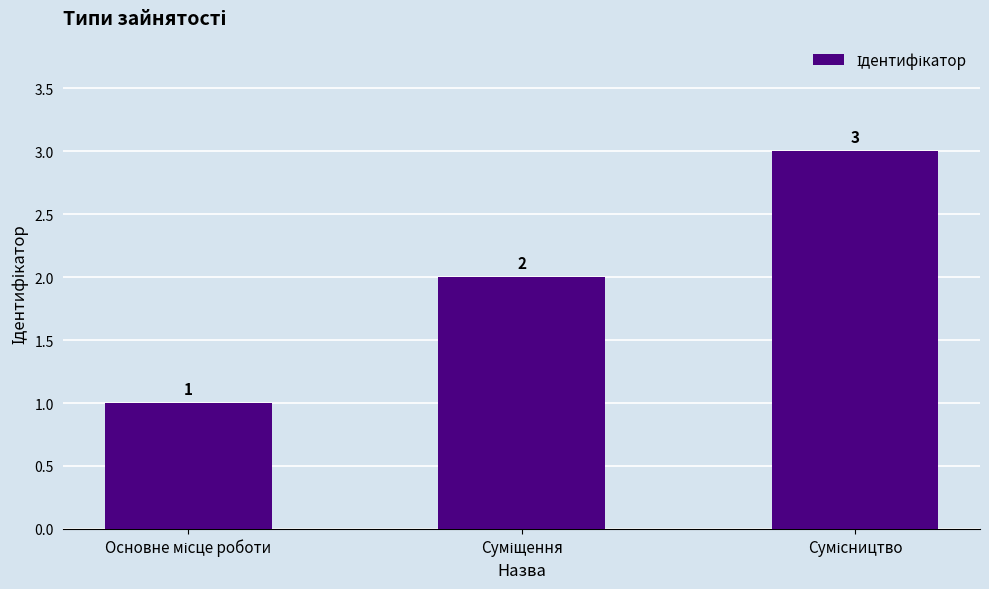

Count the number of categories in the chart.

3